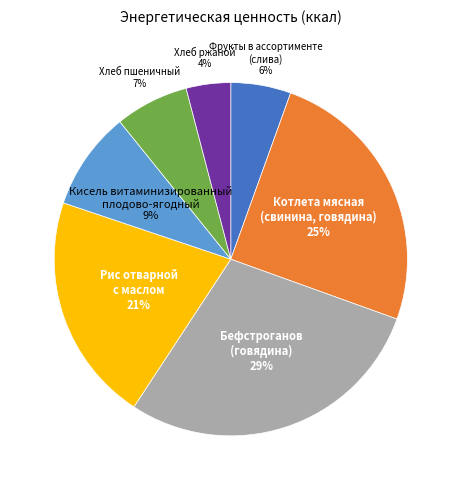

To the nearest percent, what is the average slice percentage?

14%